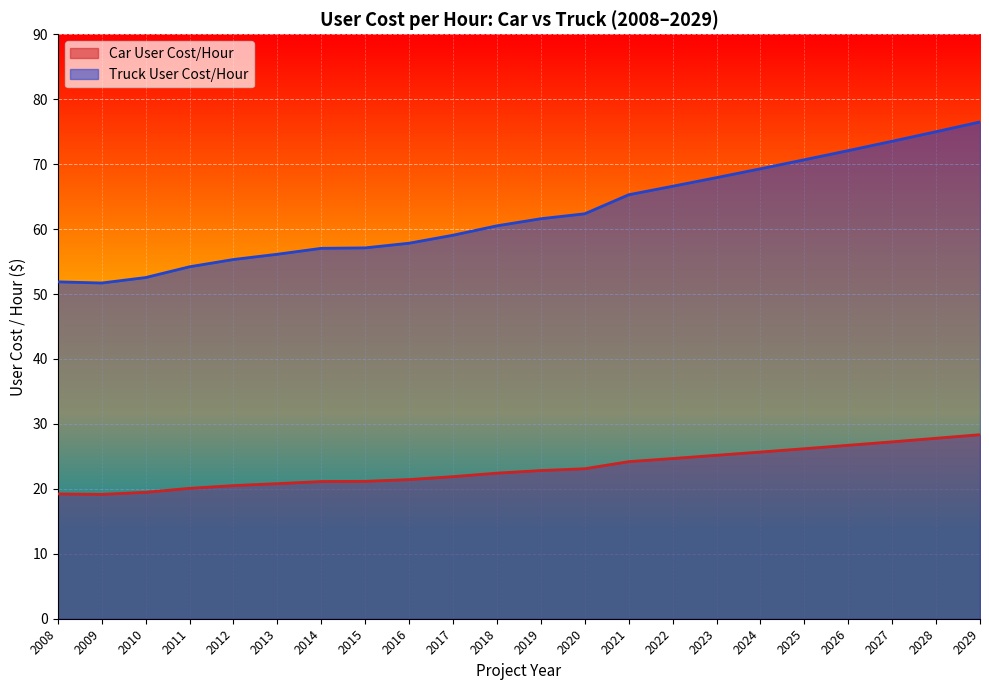

Between 2012 and 2026, which series saw the biggest shift?

Truck User Cost/Hour